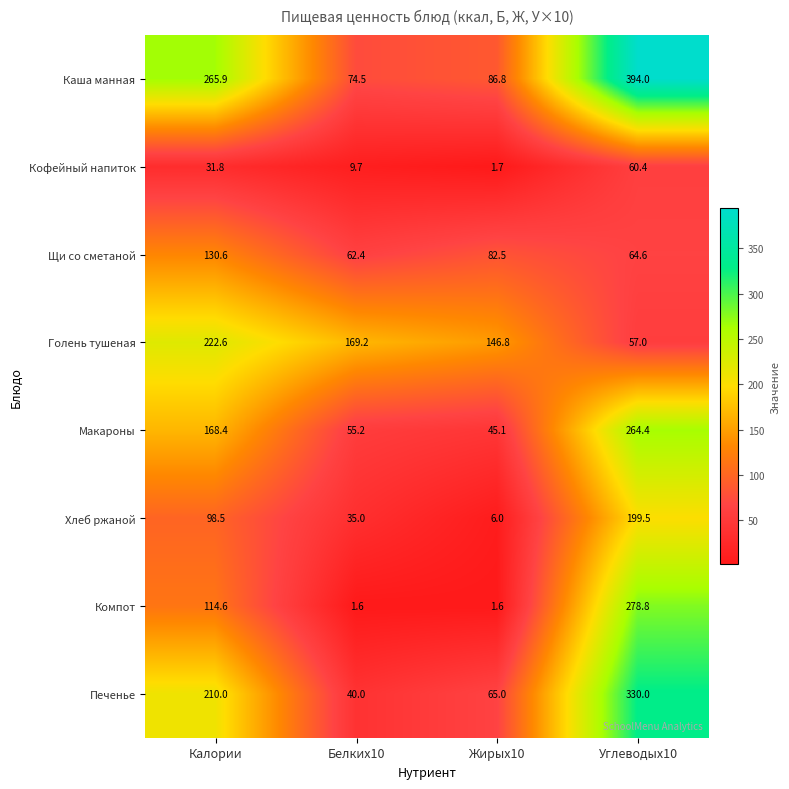

What is the spread (max minus min) of values at Жирыx10?

145.2